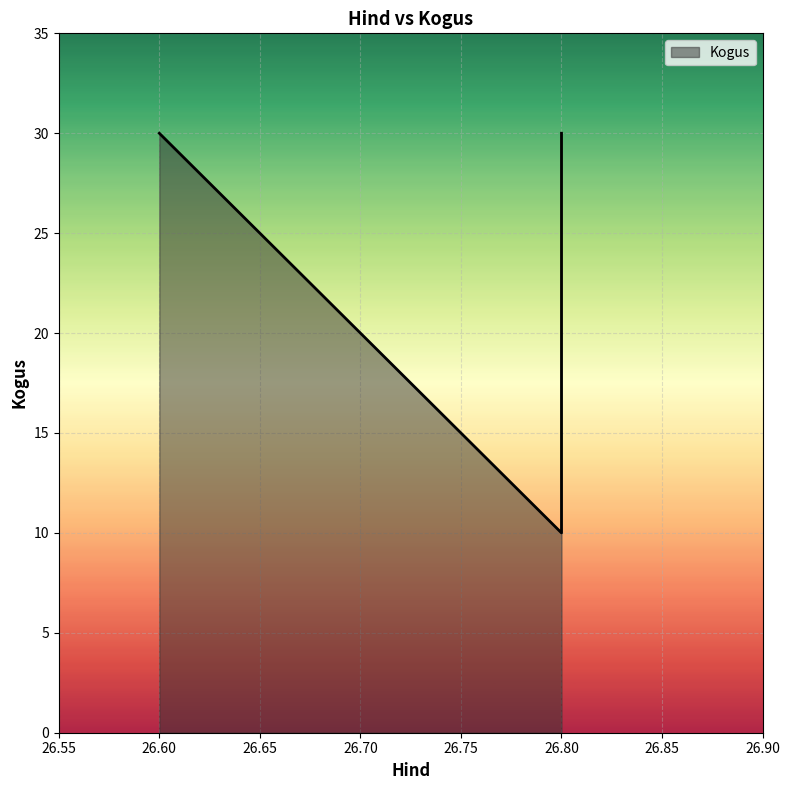

Rank the categories by value from lowest to highest.

26.8, 26.6, 26.8